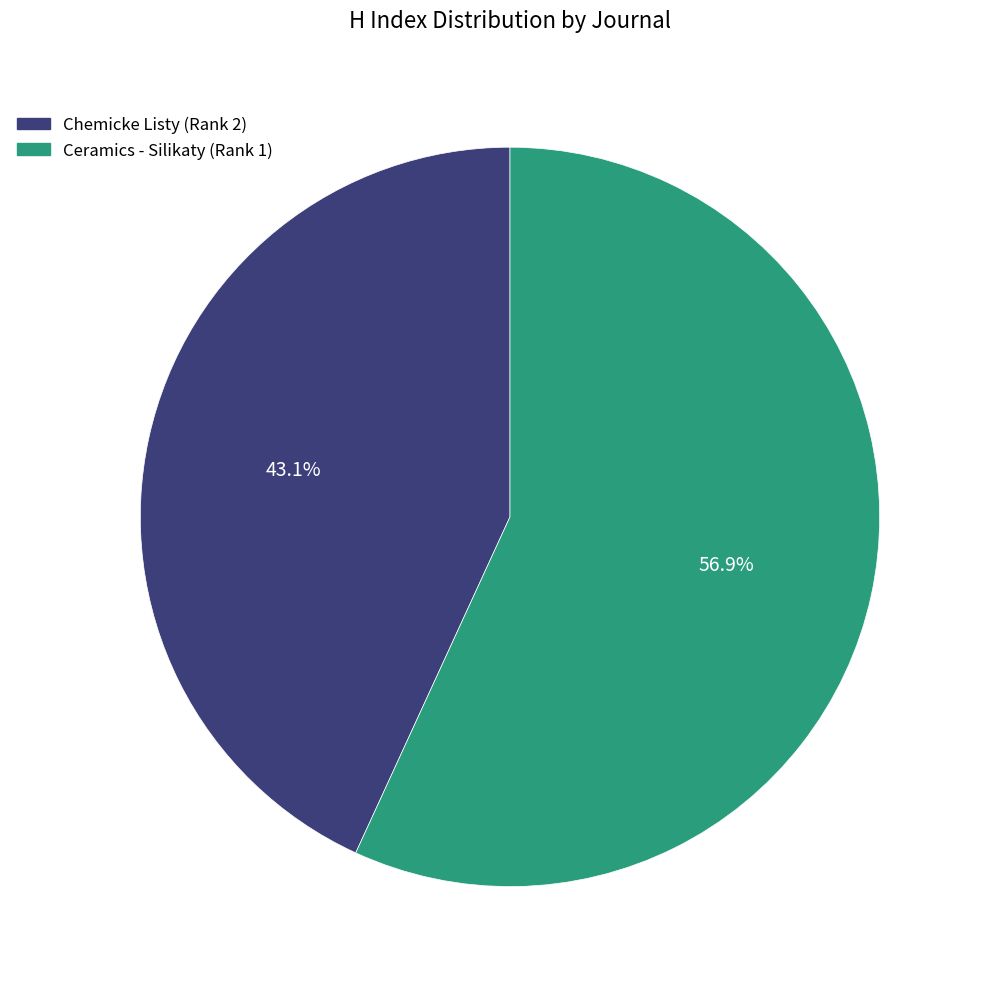

Is it true that Chemicke Listy (Rank 2) is 43% of the pie?

True